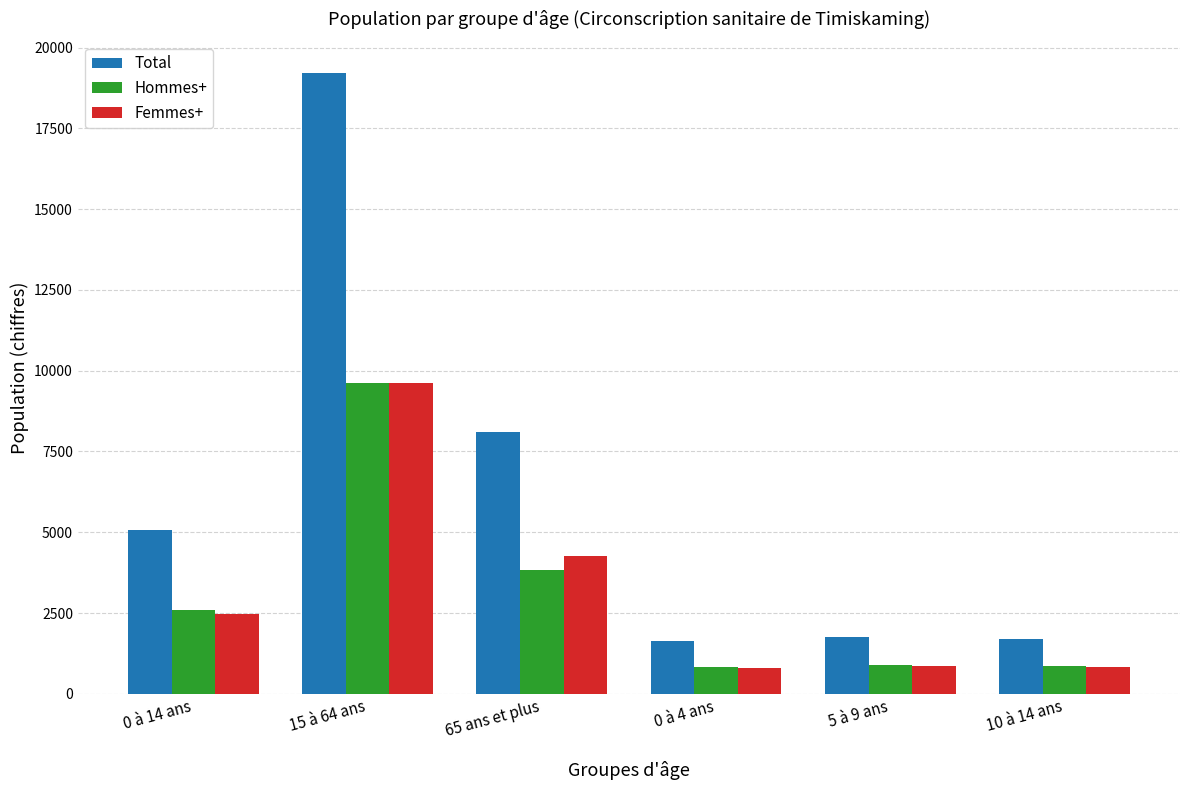

What is the difference between the maximum and minimum values in the Hommes+ series?

8770